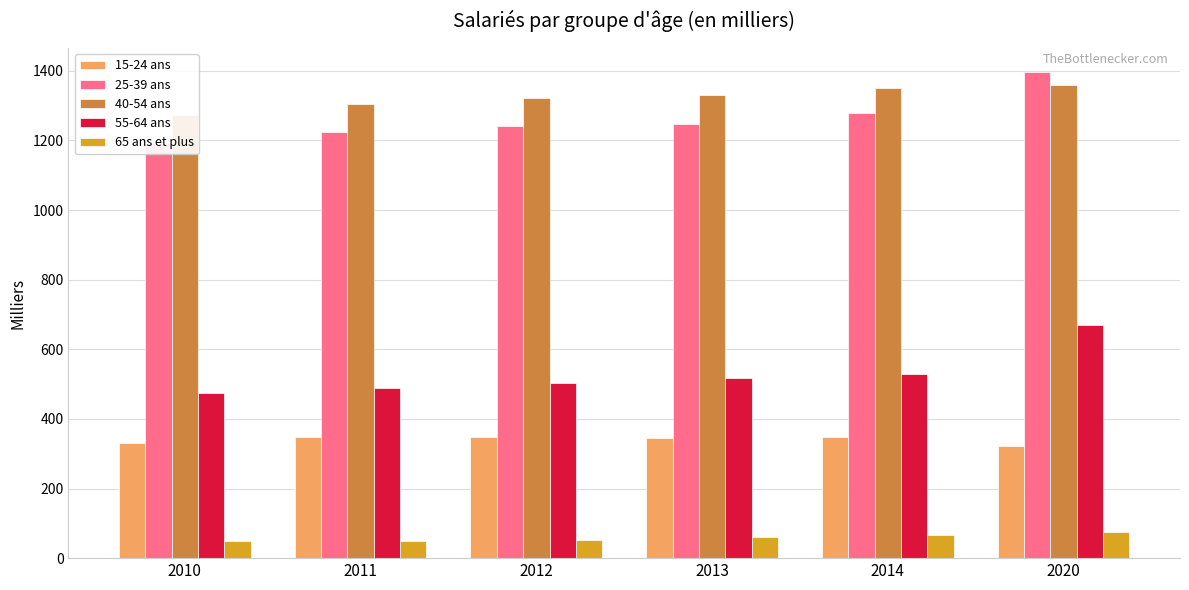

Which series changed the most between 2010 and 2013?

40-54 ans